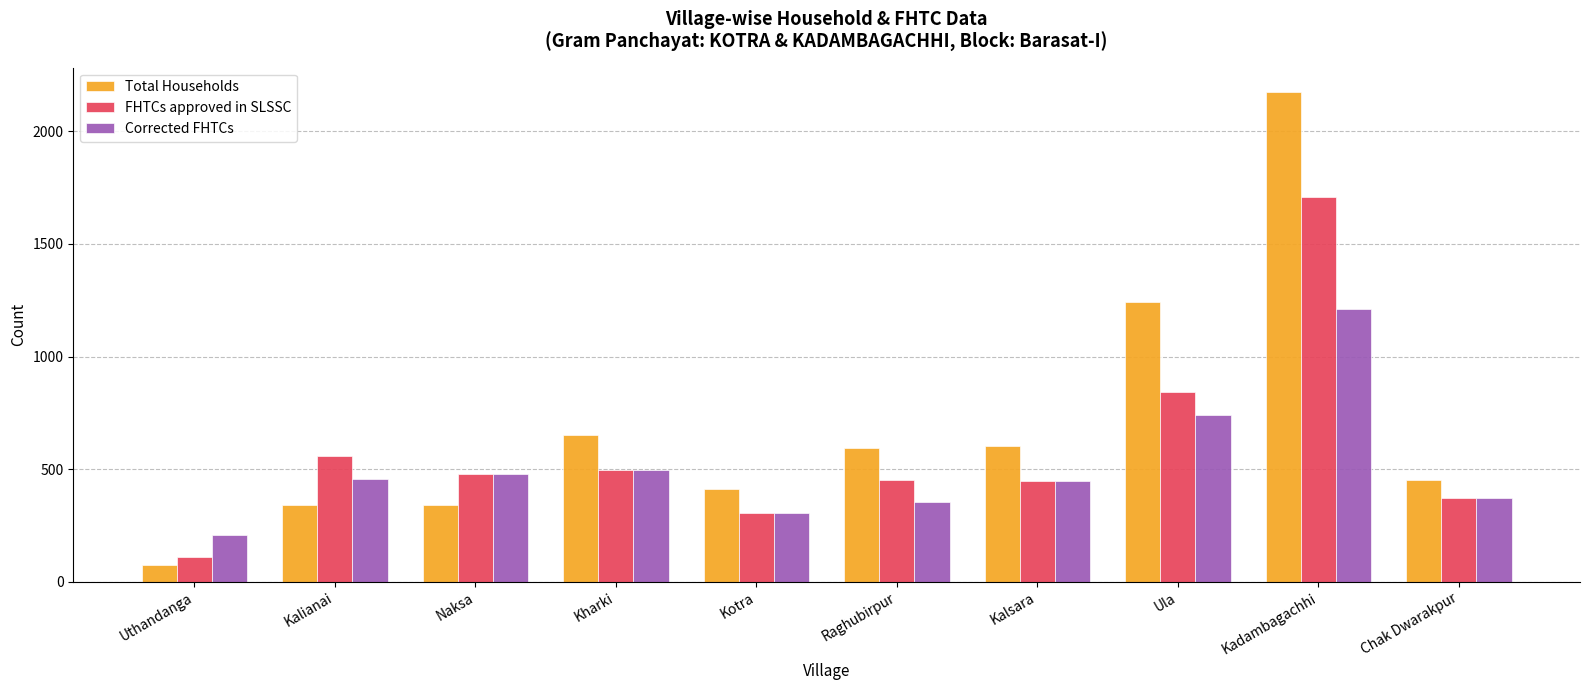

At which label does Corrected FHTCs reach its peak?

Kadambagachhi